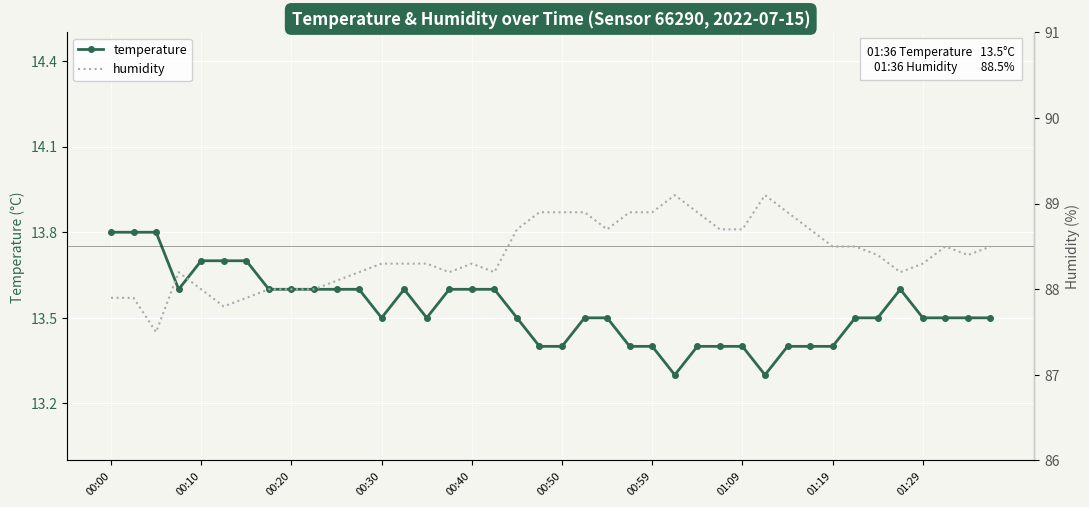

What are all the series names shown in the legend?

temperature, humidity